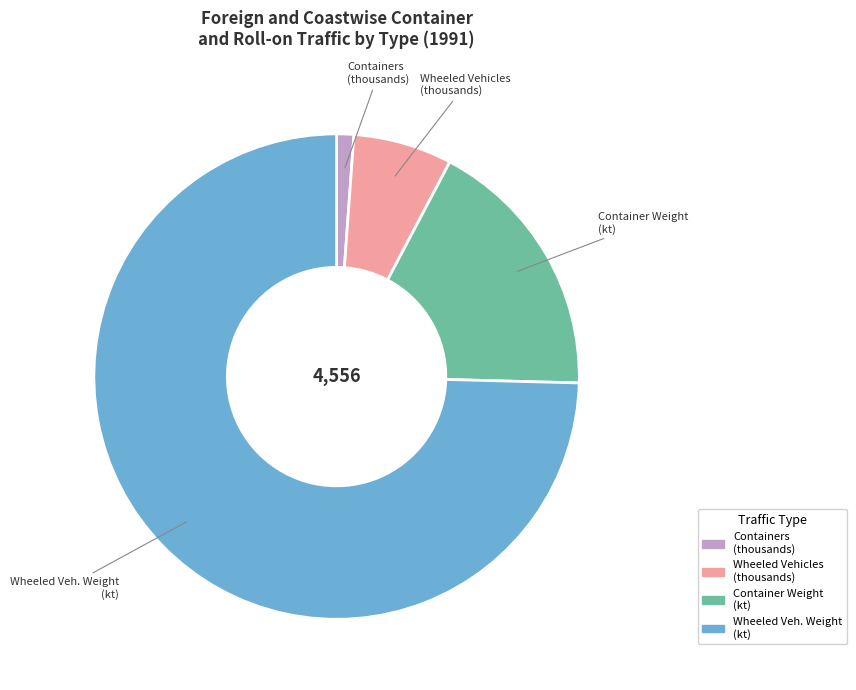

Is there any slice that represents more than half of the pie?

Yes